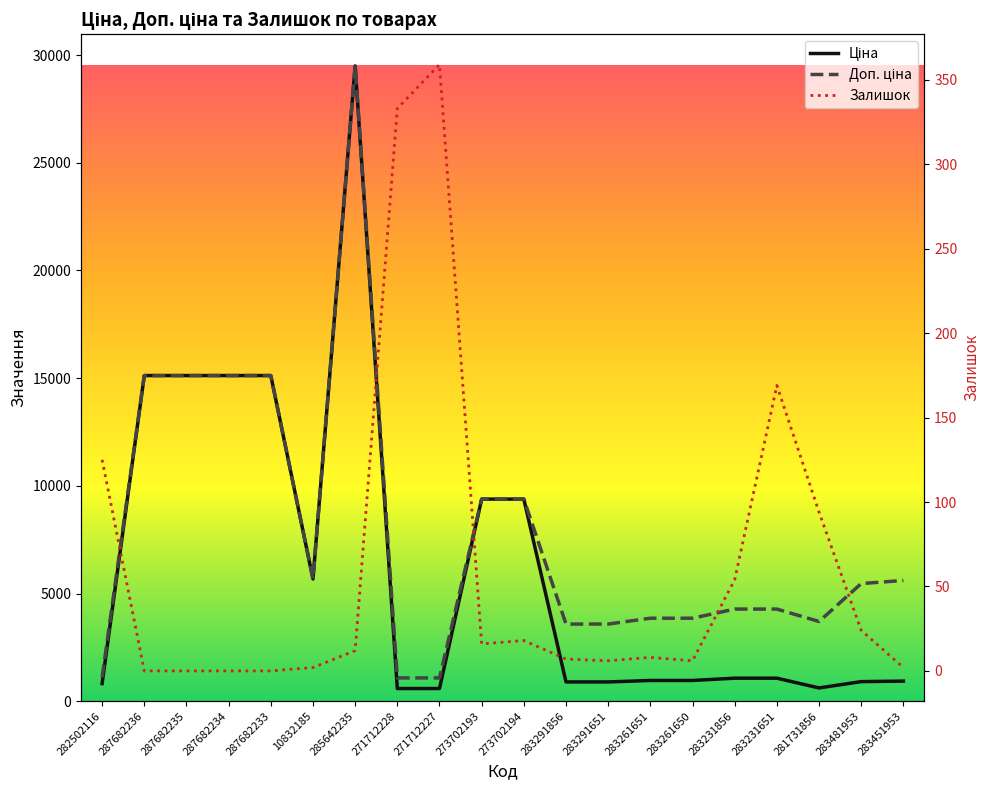

Does the chart display data point markers on the line(s)?

No